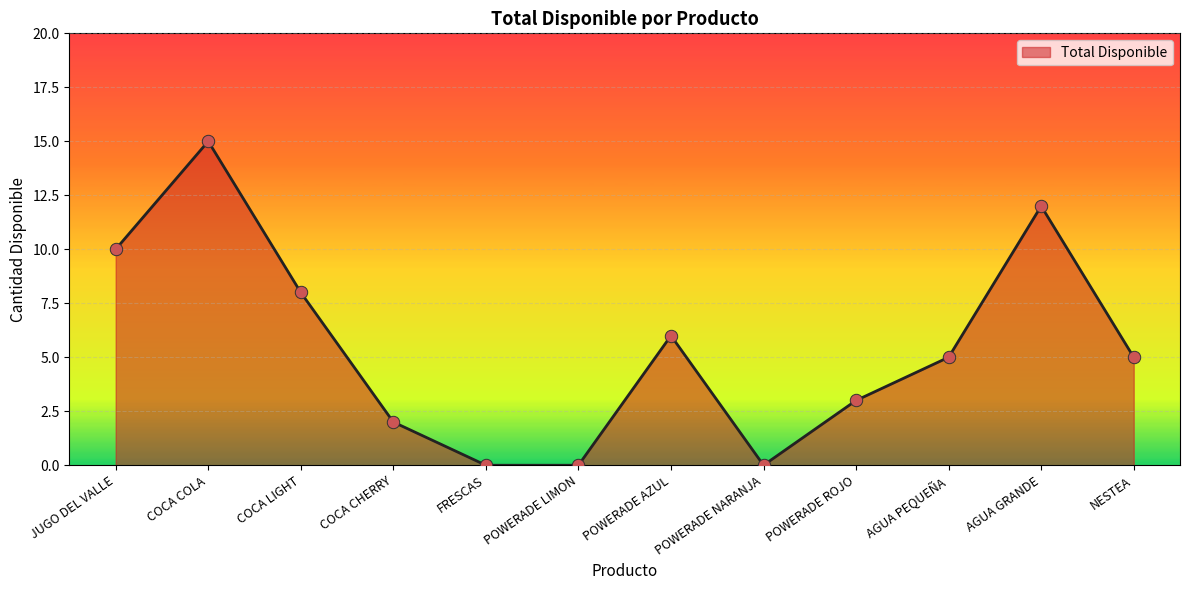

What is the change in value from FRESCAS to AGUA PEQUEÑA?

+5